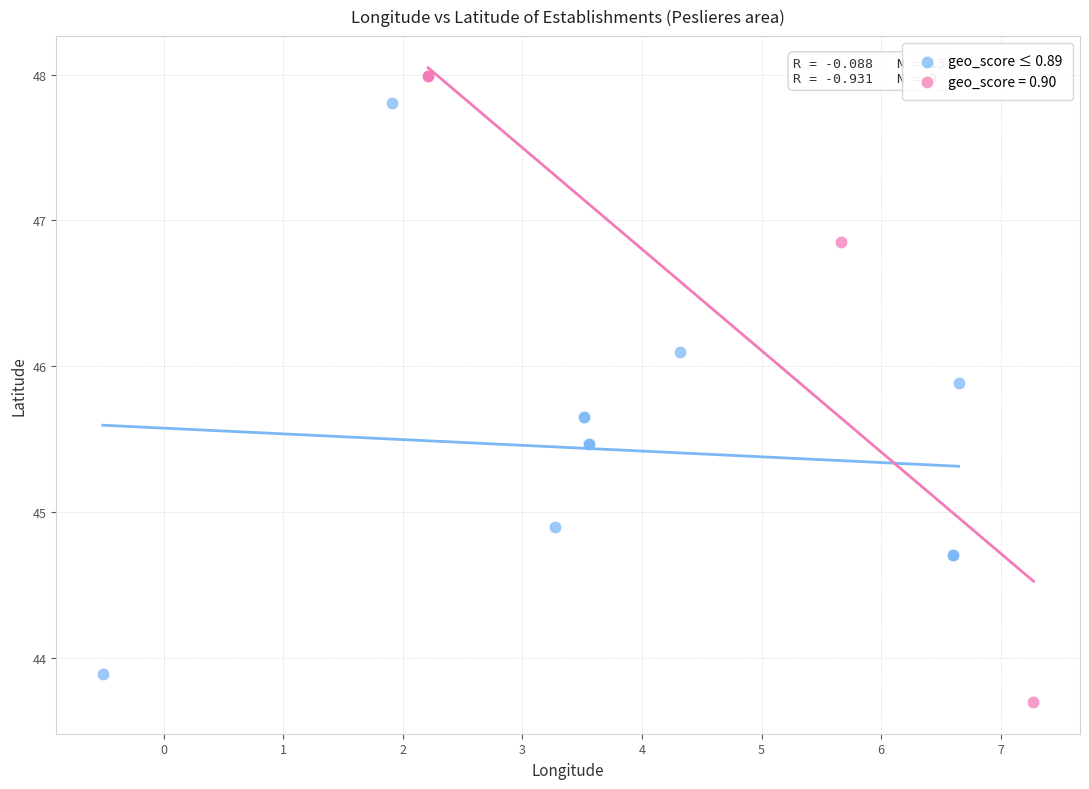

Which series has the largest Y range (max minus min)?

geo_score = 0.90